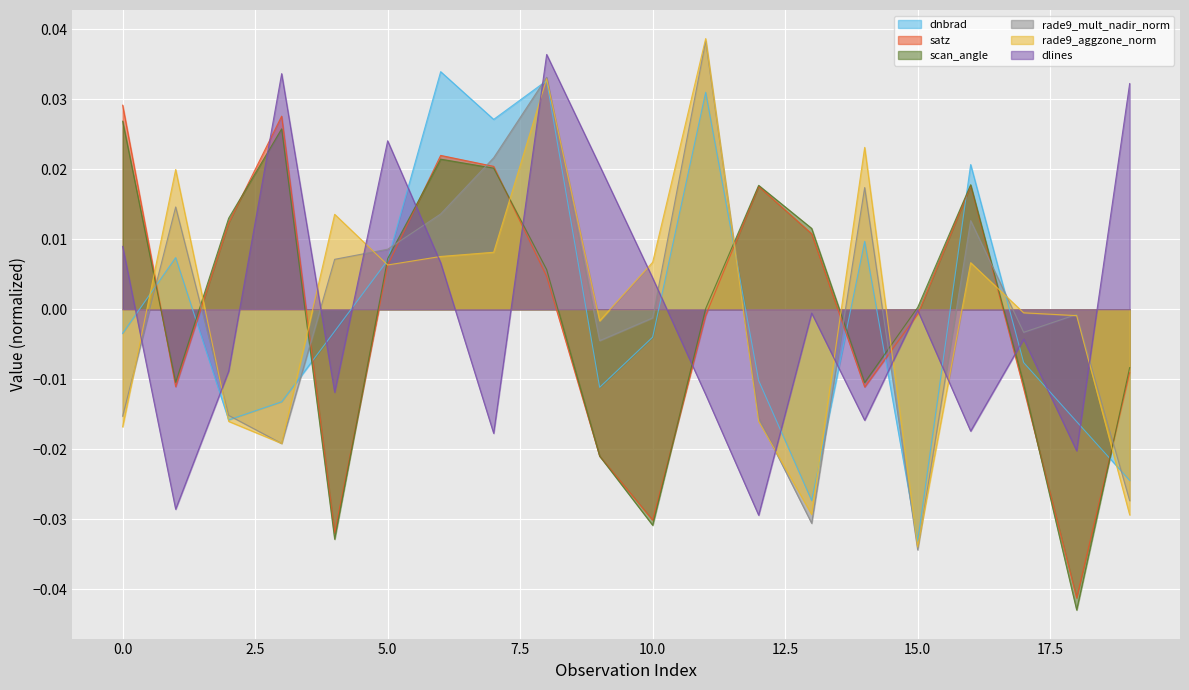

Which category has the highest value in the rade9_aggzone_norm series?

11